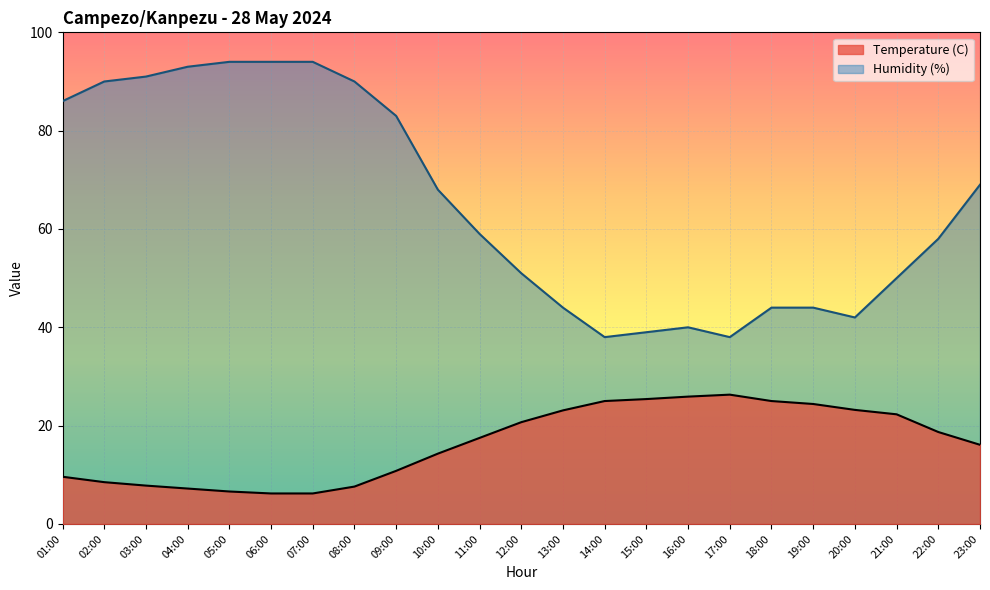

Which has a higher value, 13:00 or 11:00?

13:00